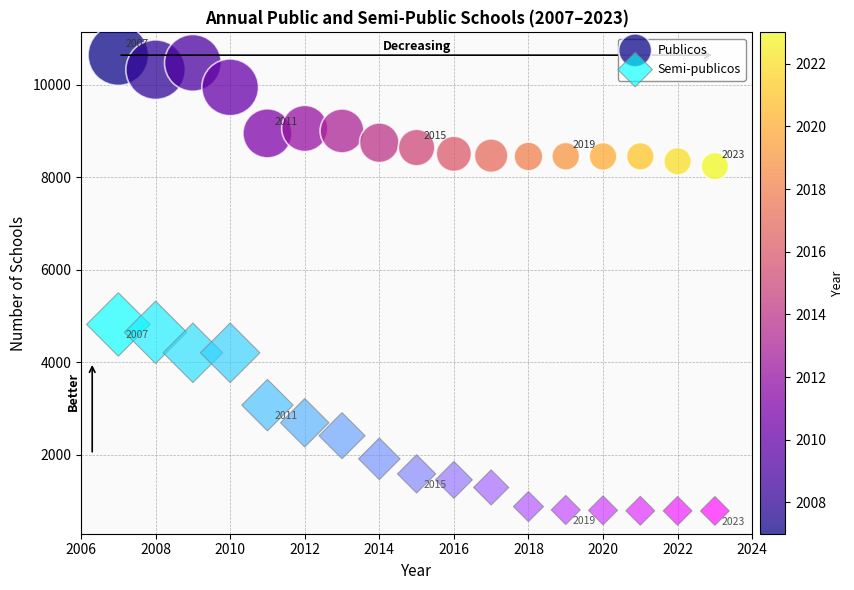

Which series contains the lowest Y value?

Semi-publicos